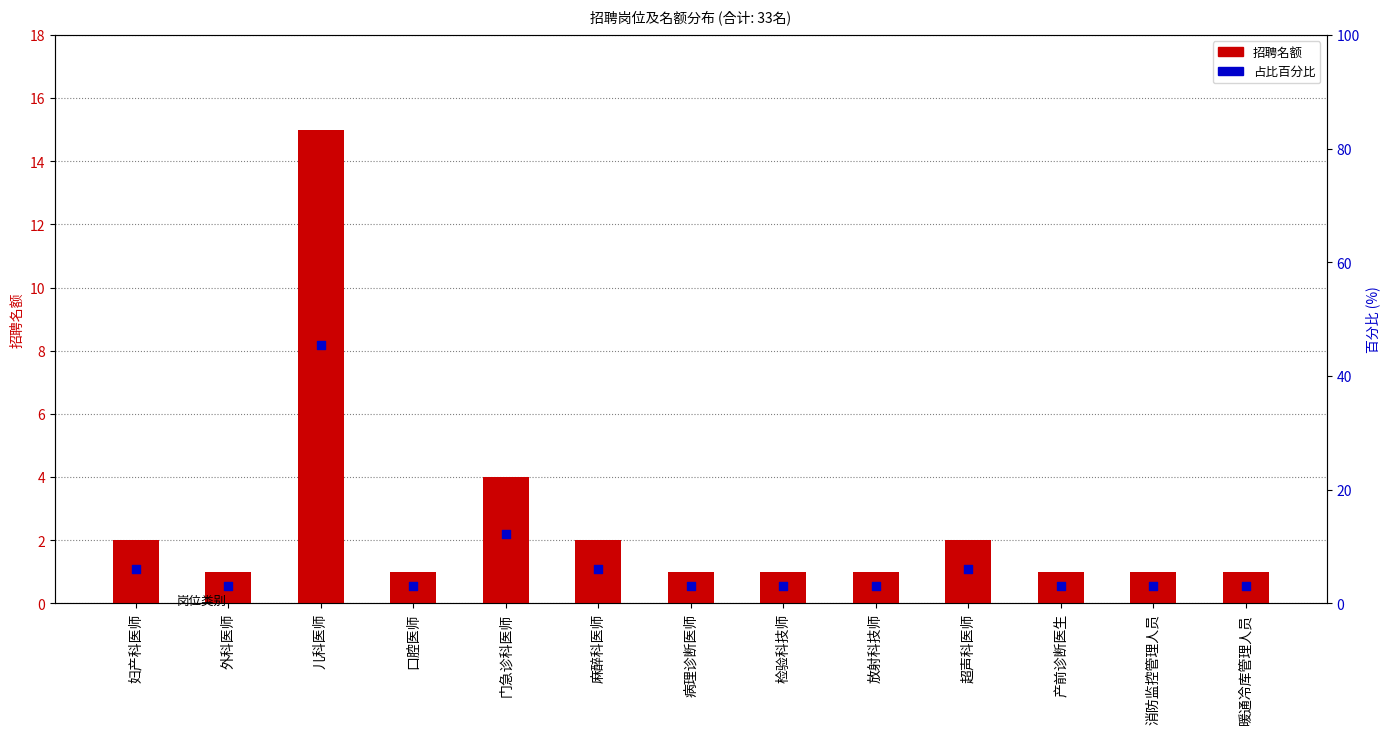

At which category is the sum across all series the highest?

儿科医师